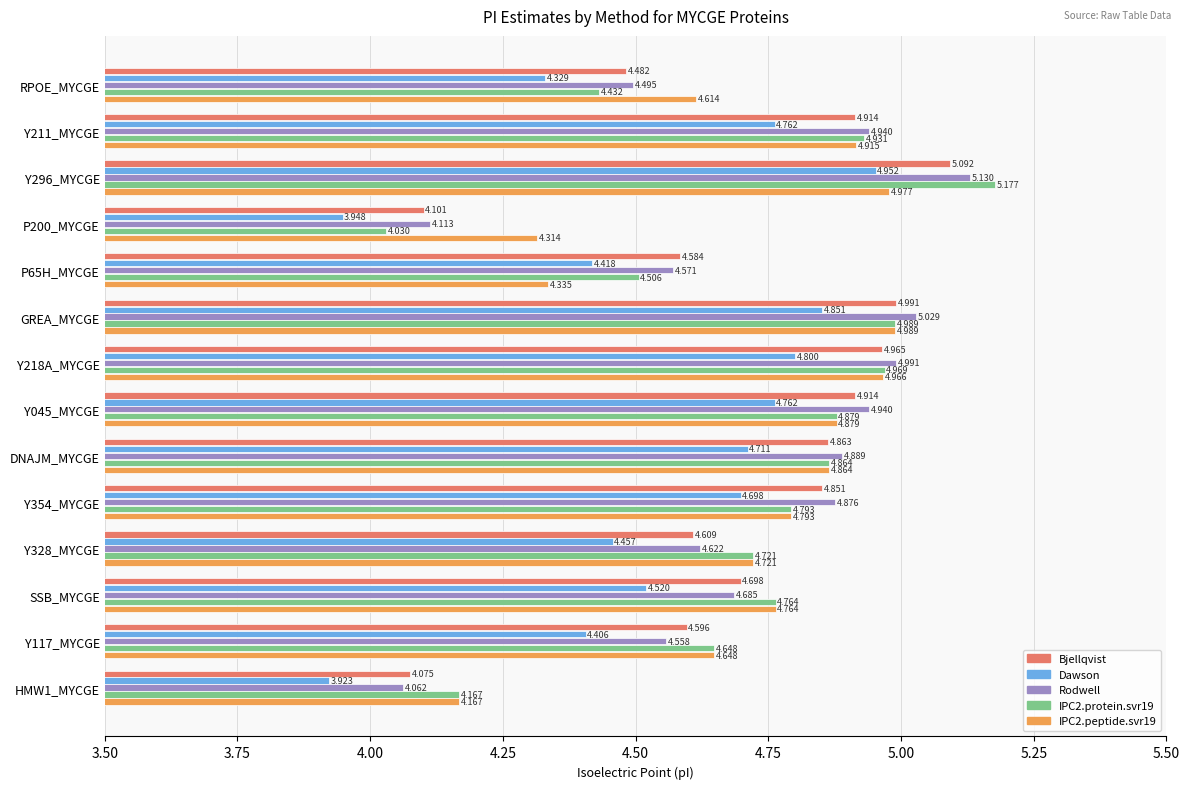

Is the value of Bjellqvist at P65H_MYCGE greater than the value of IPC2.peptide.svr19 at Y211_MYCGE?

No